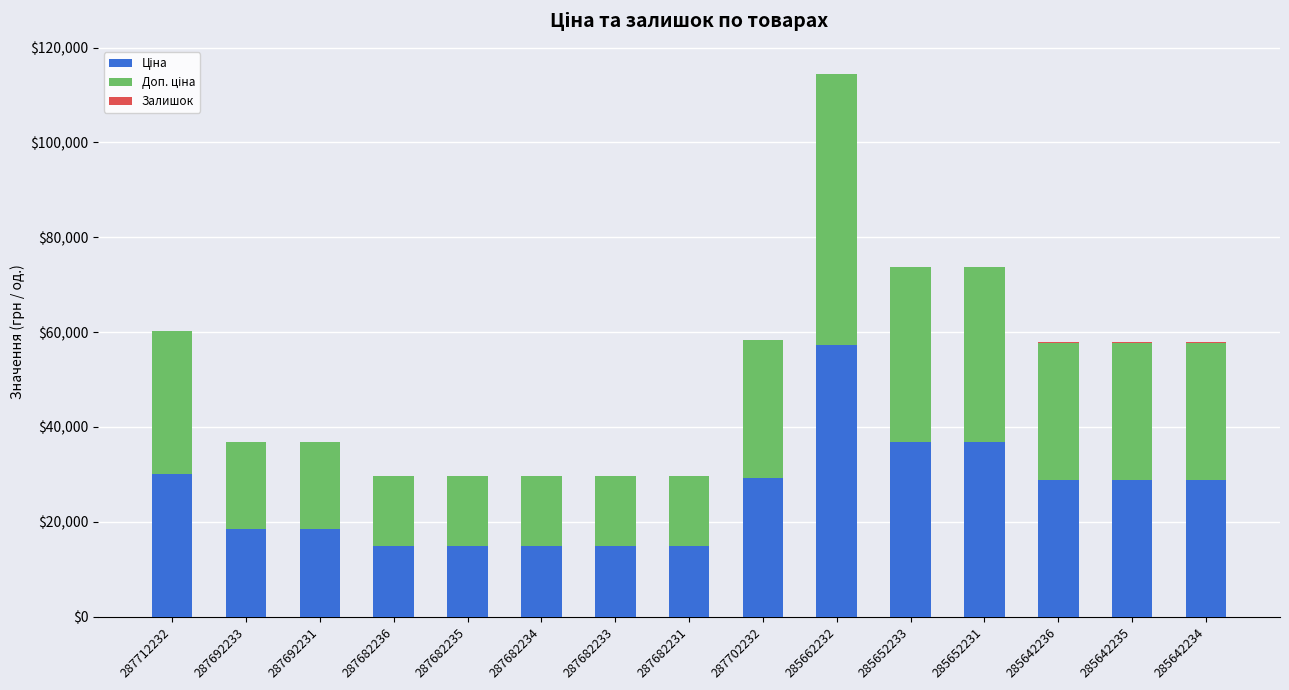

At which category is the sum across all series the highest?

285662232